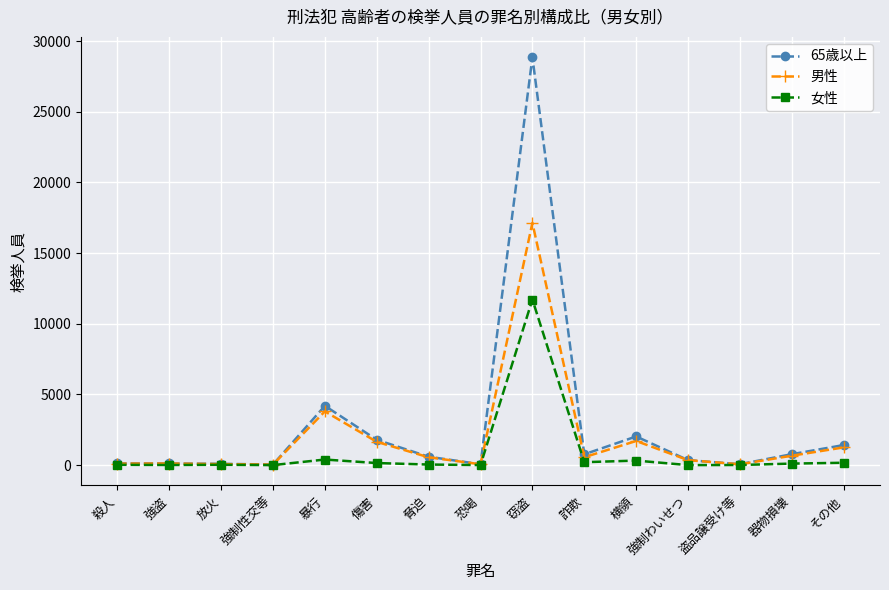

Which series has the widest spread of values?

65歳以上